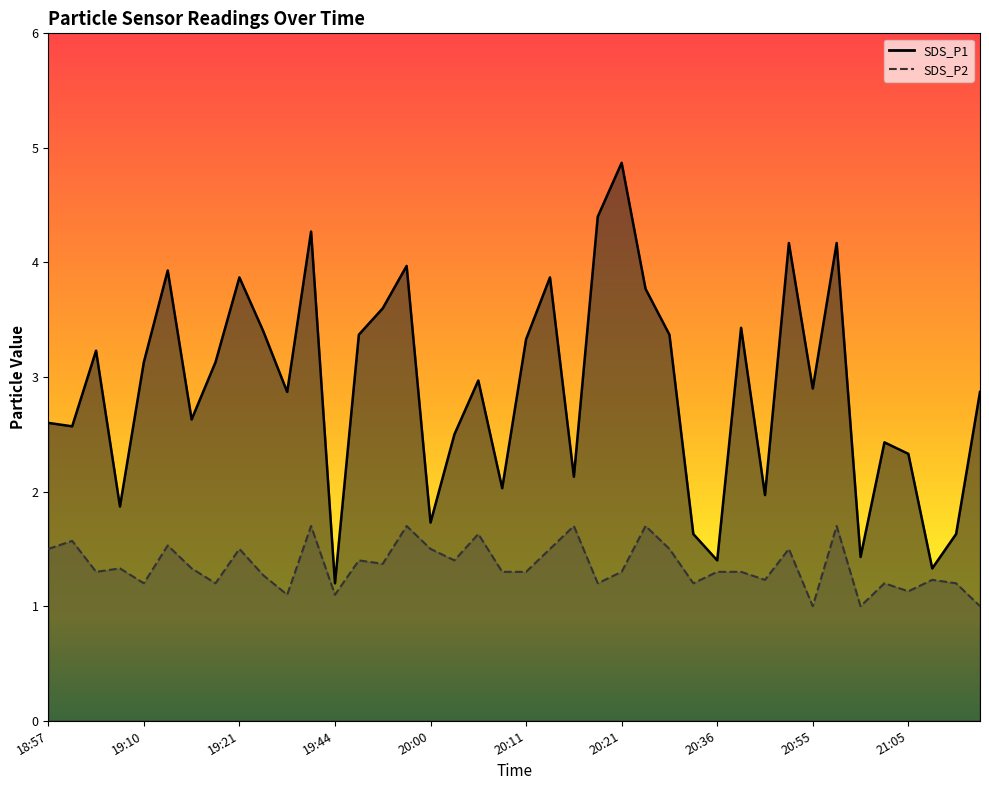

The value of SDS_P2 at 21:08 is 1.2. True or false?

True